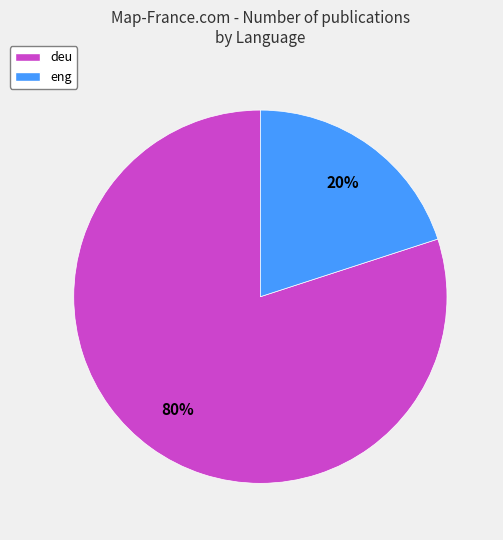

Does eng represent more than half of the total?

No